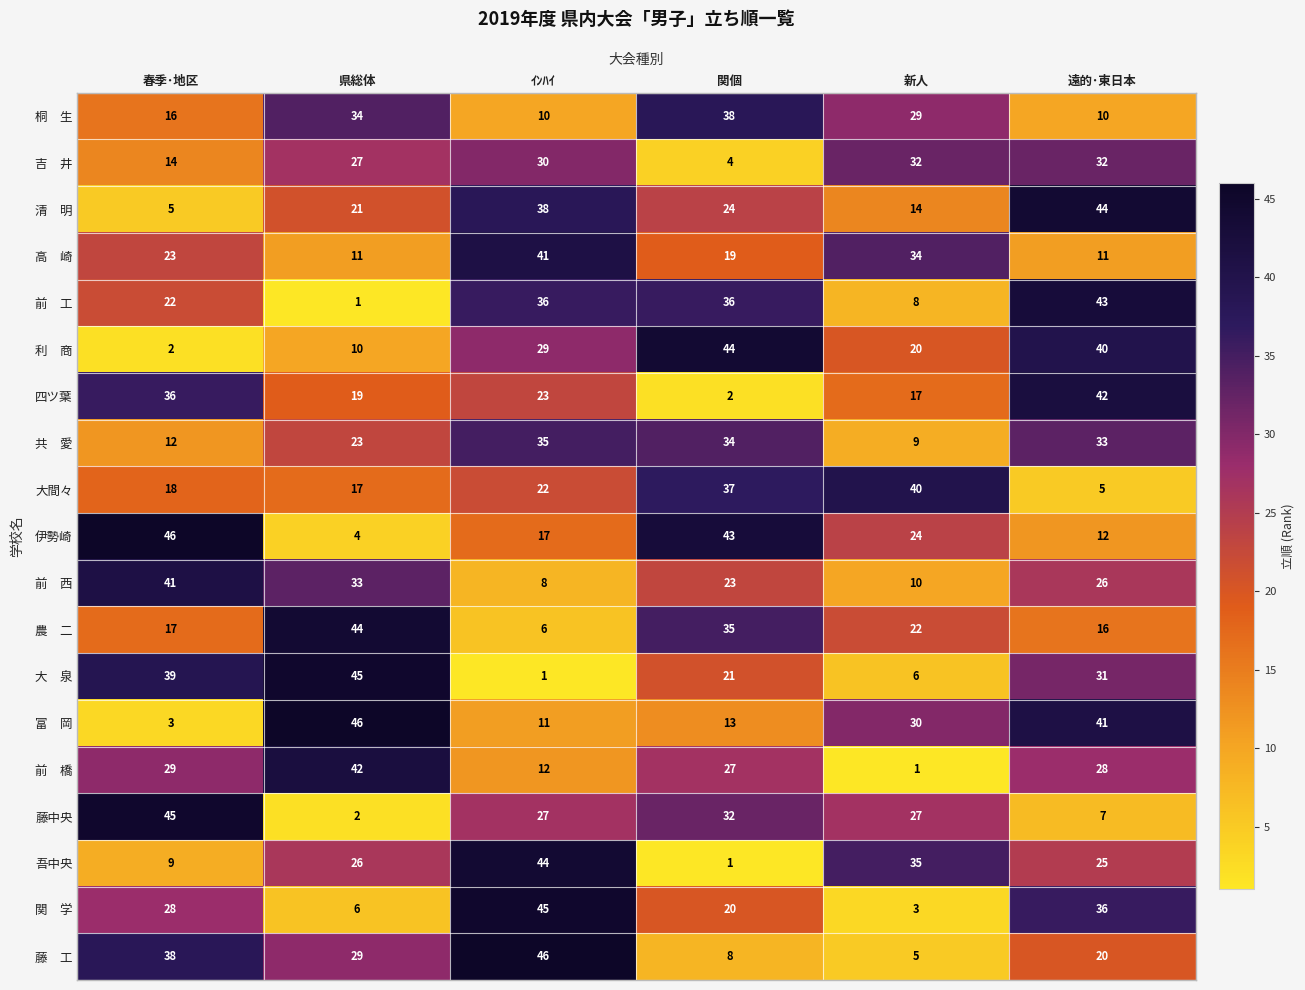

List the labels in order of 伊勢崎 value, smallest first.

県総体, 遠的･東日本, ｲﾝﾊｲ, 新人, 関個, 春季･地区